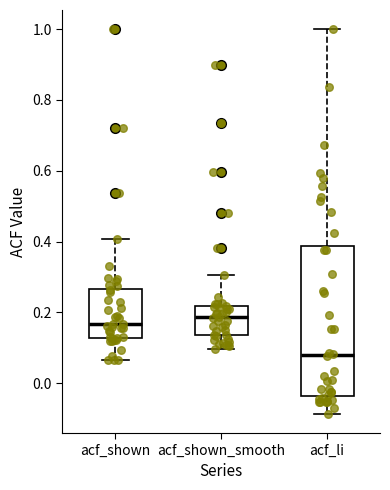

Reading left to right, transcribe this box plot: for each box, give where its median line is, the range the box spans, and where its two whiskers end, as read against the y-axis. The values are not printed on the chart, so give them approximately, as read against the axis.

acf_shown: median 0.16, box 0.12 to 0.26, whiskers 0.06 to 0.40
acf_shown_smooth: median 0.18, box 0.14 to 0.22, whiskers 0.10 to 0.30
acf_li: median 0.08, box -0.04 to 0.38, whiskers -0.08 to 1.00